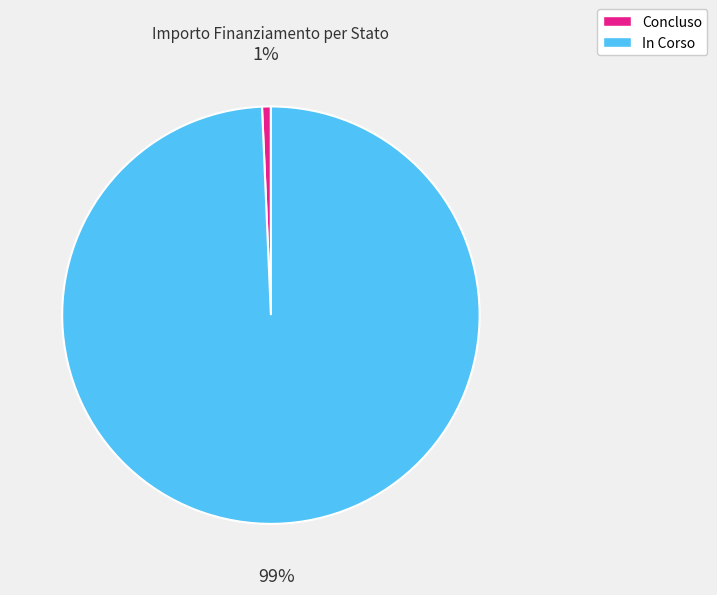

How many slices are in this pie chart?

2